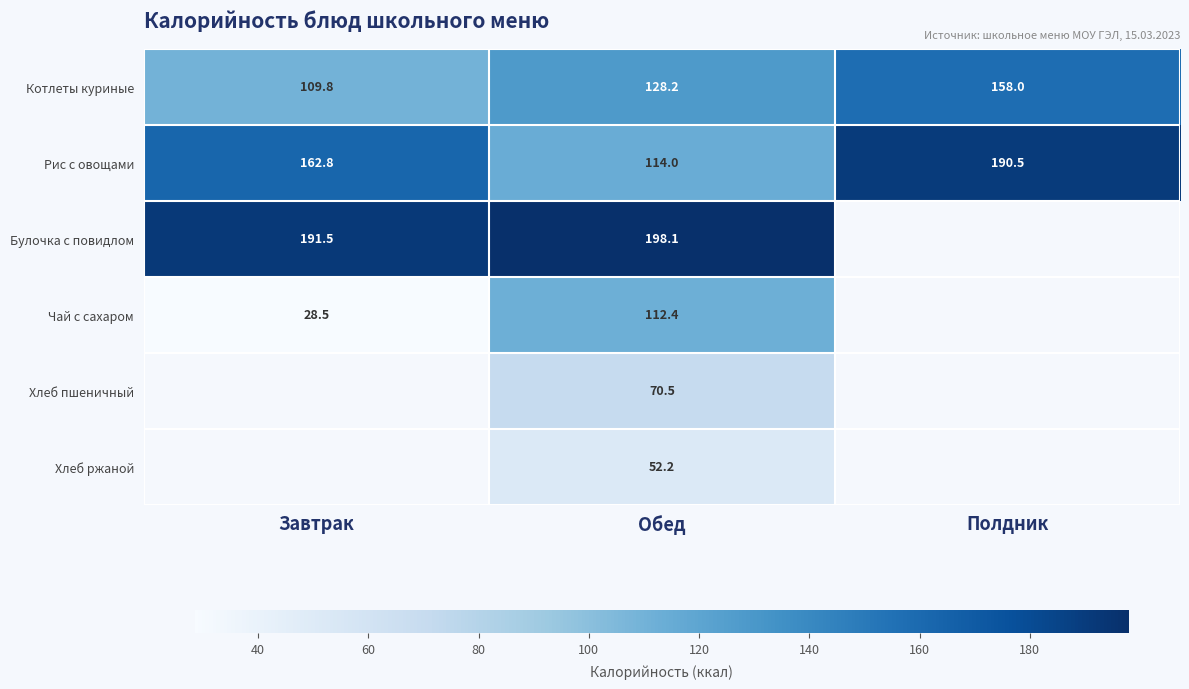

How many values in the Рис с овощами series are below 162?

1